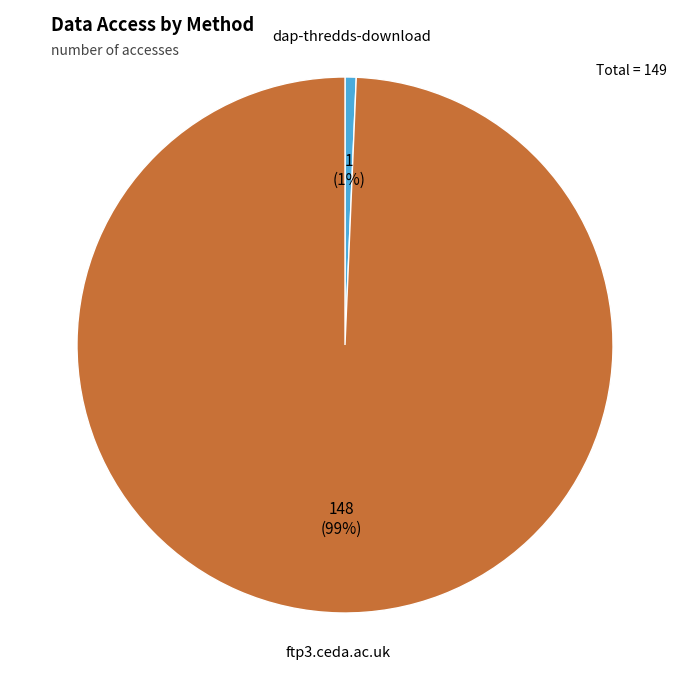

To the nearest percent, what is the combined percentage of dap-thredds-download and ftp3.ceda.ac.uk?

100%